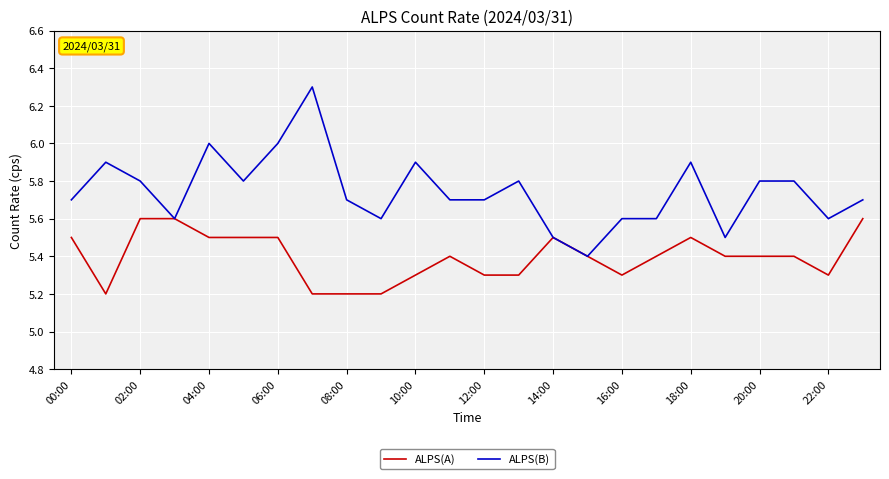

What is the minimum value shown in the chart?

5.2